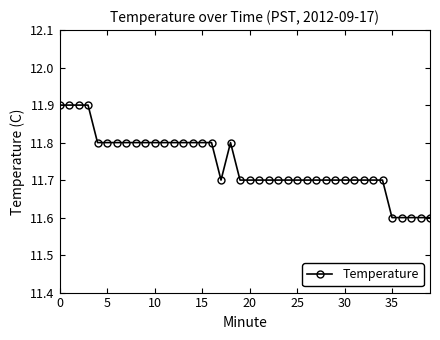

What is the greatest value displayed?

11.9